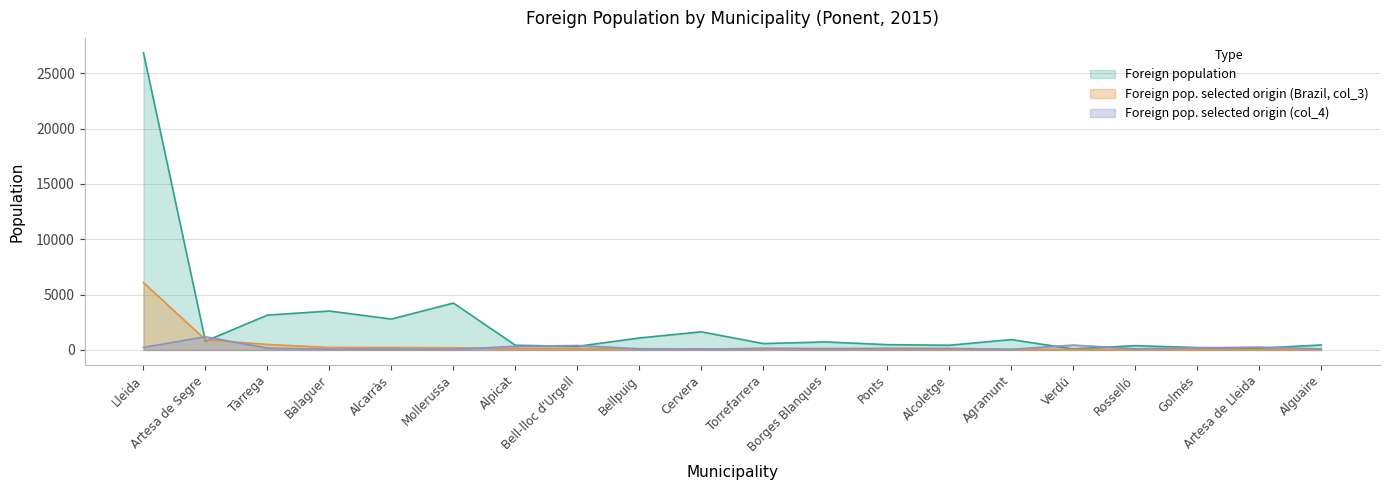

How many values in the Foreign pop. selected origin (col_3) series are below 97?

10